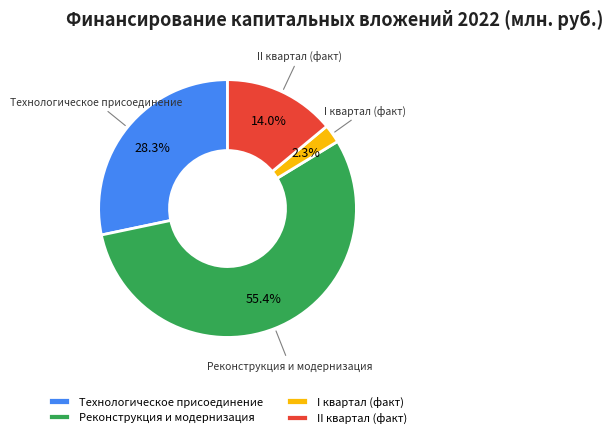

To the nearest percent, what is the difference between the largest and smallest slice percentages?

53%